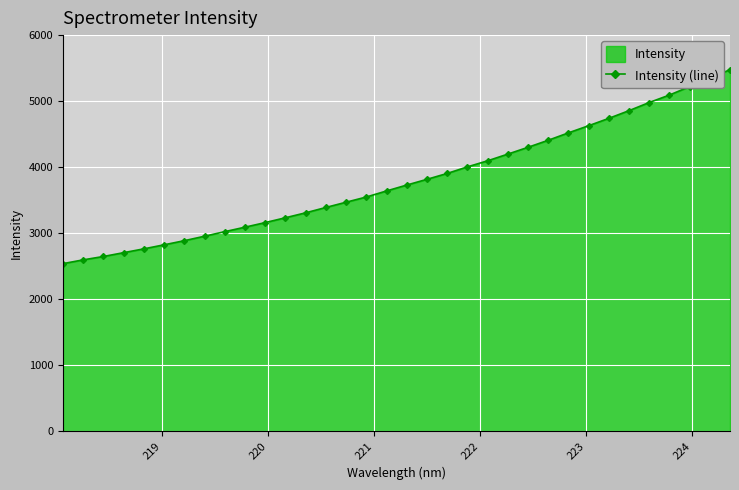

What is the minimum value shown in the chart?

2537.5